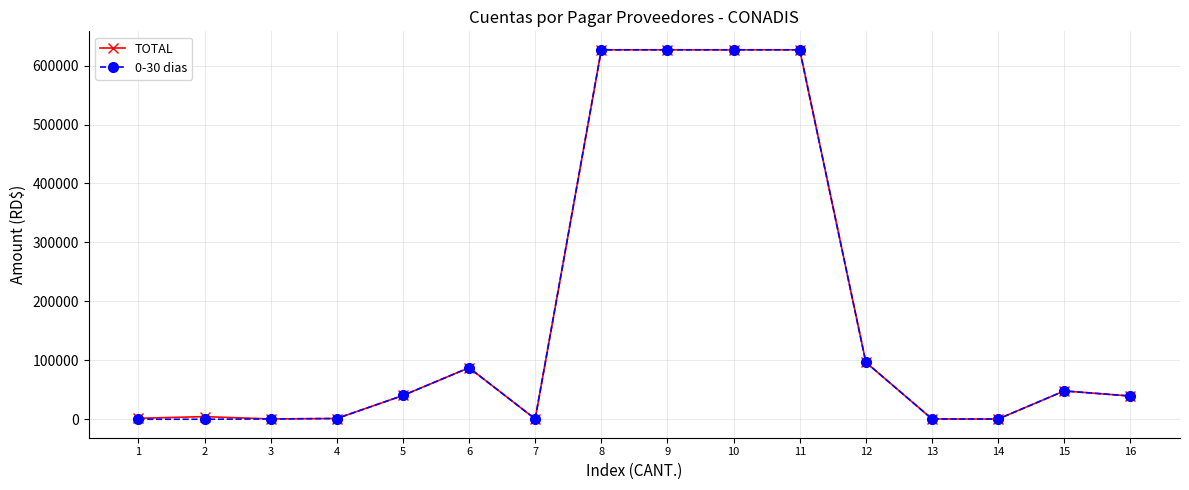

Where is 0-30 dias nearest to the value 313360?

12